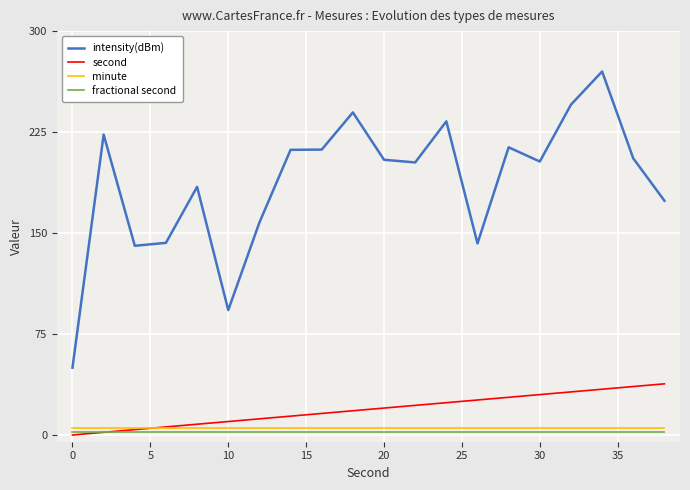

True or false: second and intensity(dBm) cross at least once.

False